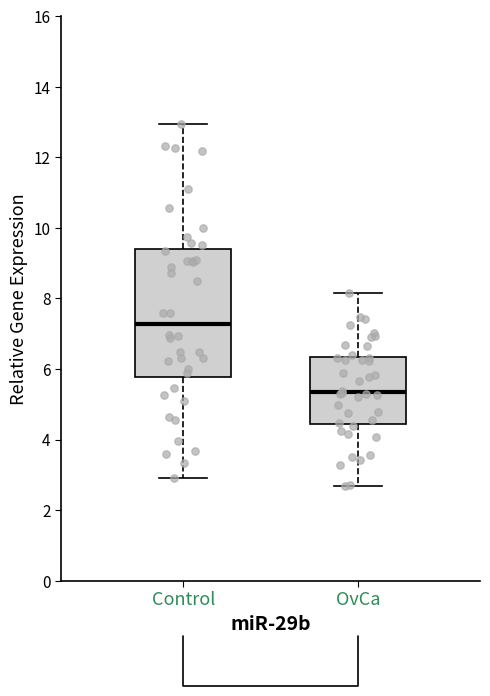

Comparing the boxes themselves (not the whiskers), which one is the tallest?

Control